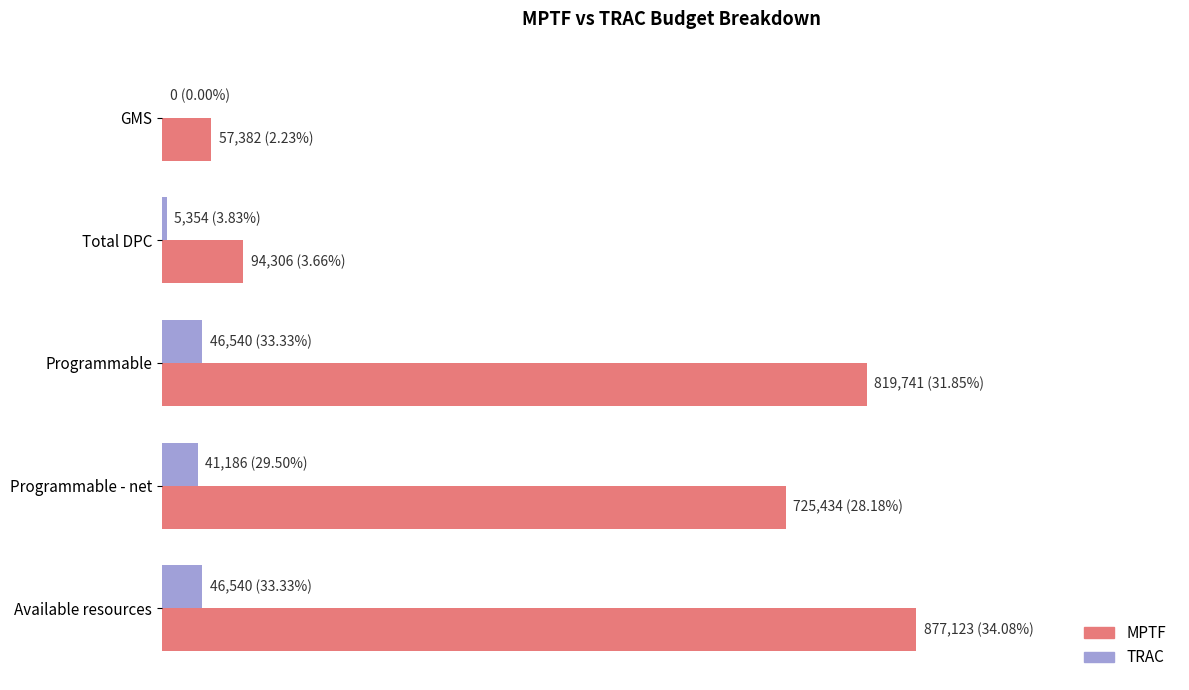

What are all the series names shown in the legend?

MPTF, TRAC